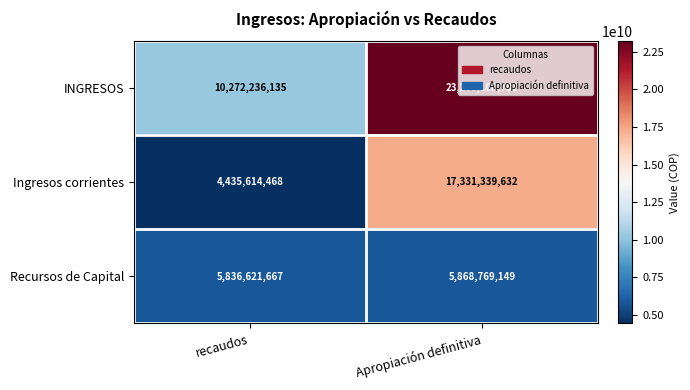

What is the difference between the highest and lowest values at recaudos?

5836621667